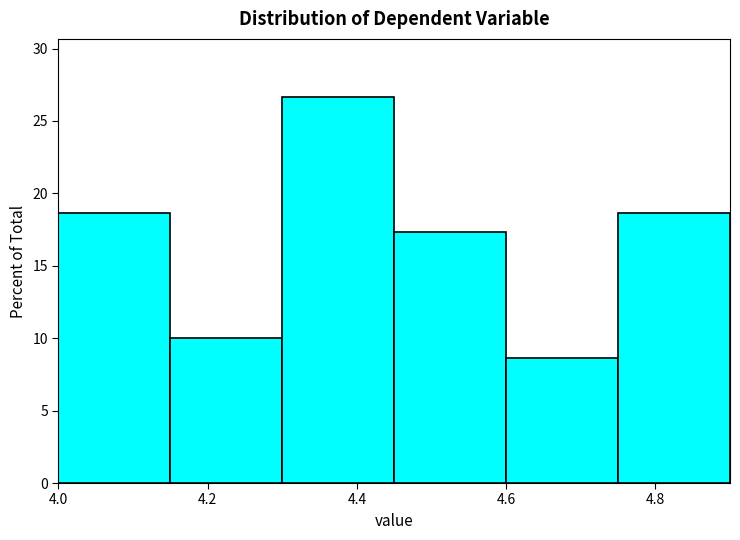

Reading left to right, transcribe this chart: for each bar, give the range it covers on the x-axis and its height. Neither the bar edges nor the heights are printed on the chart, so give them approximately, as read against the axes.

4.00 to 4.15: 18.5
4.15 to 4.30: 10.0
4.30 to 4.45: 26.5
4.45 to 4.60: 17.5
4.60 to 4.75: 8.5
4.75 to 4.90: 18.5